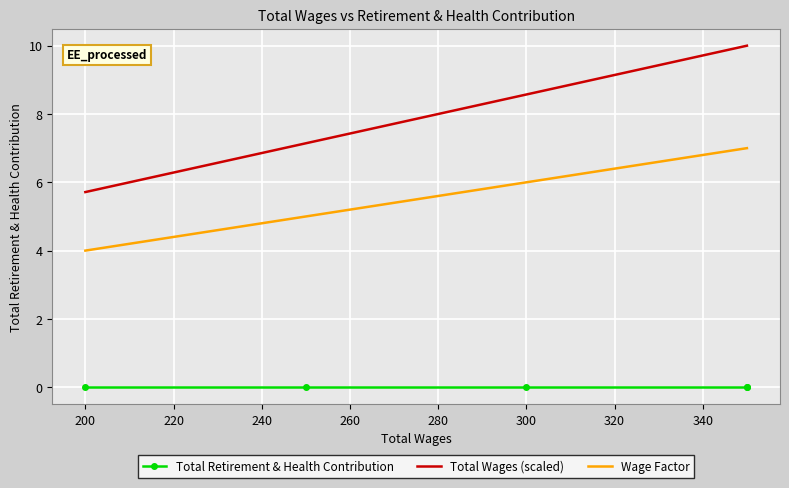

How many values in the Total Wages (scaled) series are below 8?

2